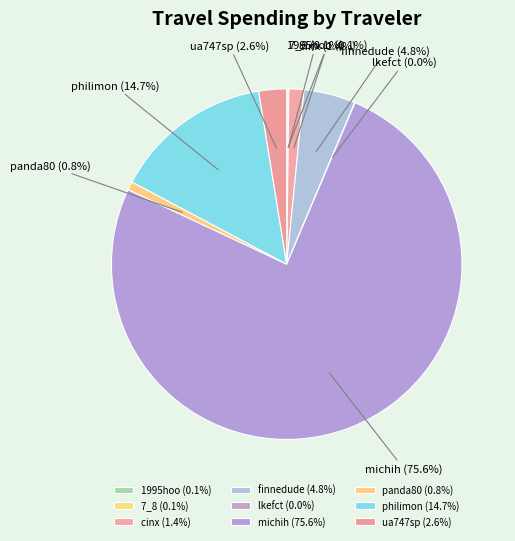

Does ua747sp (2.6%) account for over 50% of the chart?

No